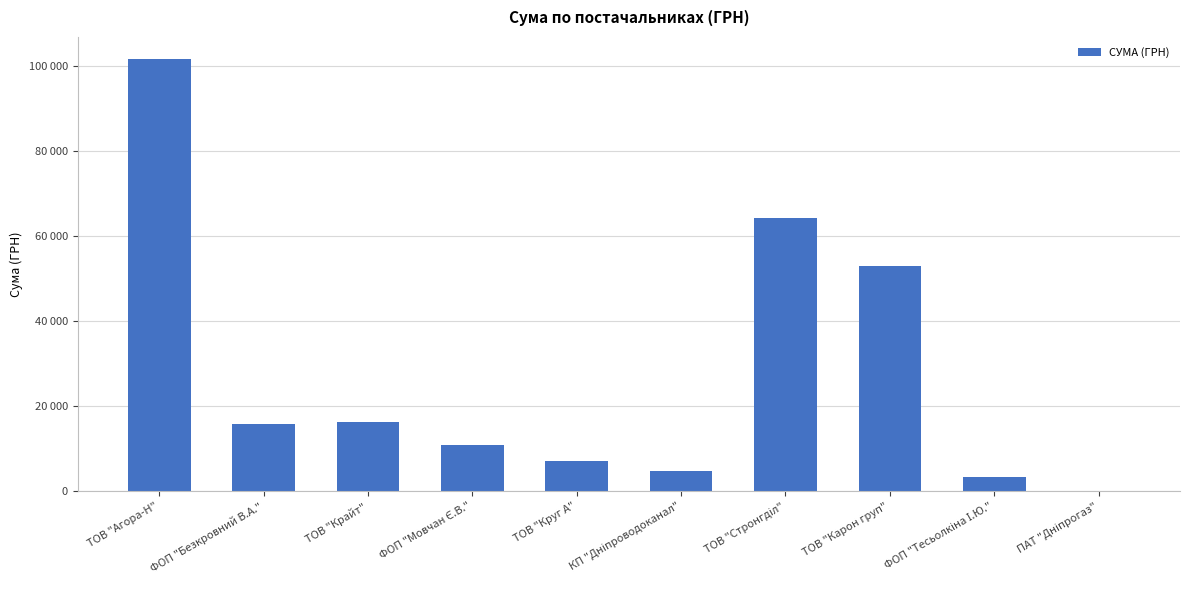

What value does the data have at КП "Дніпроводоканал"?

4730.0